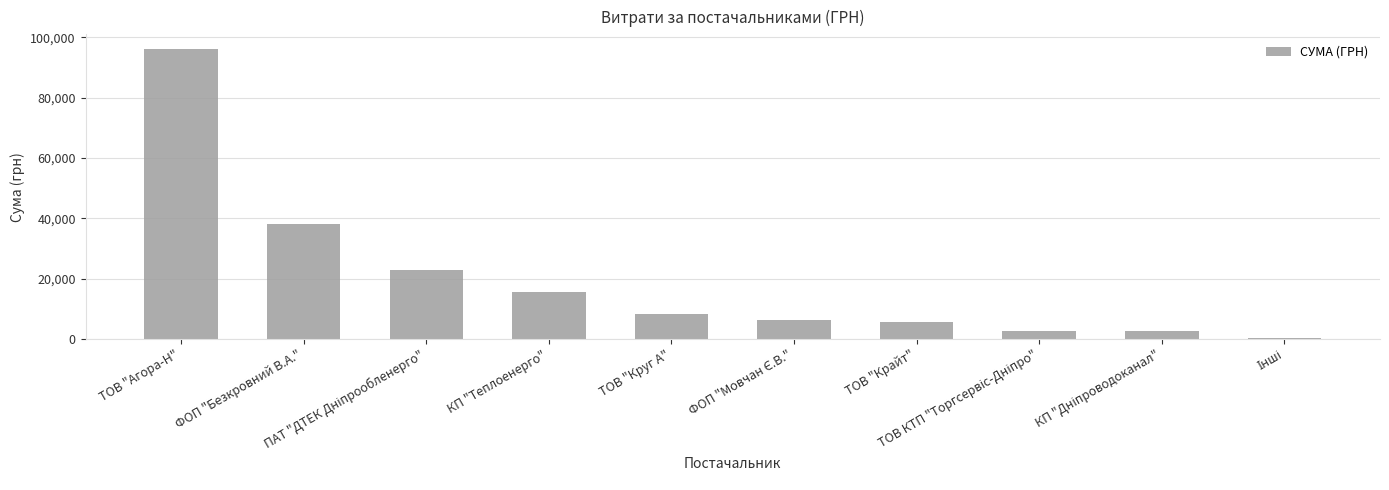

What is the greatest value displayed?

96150.3